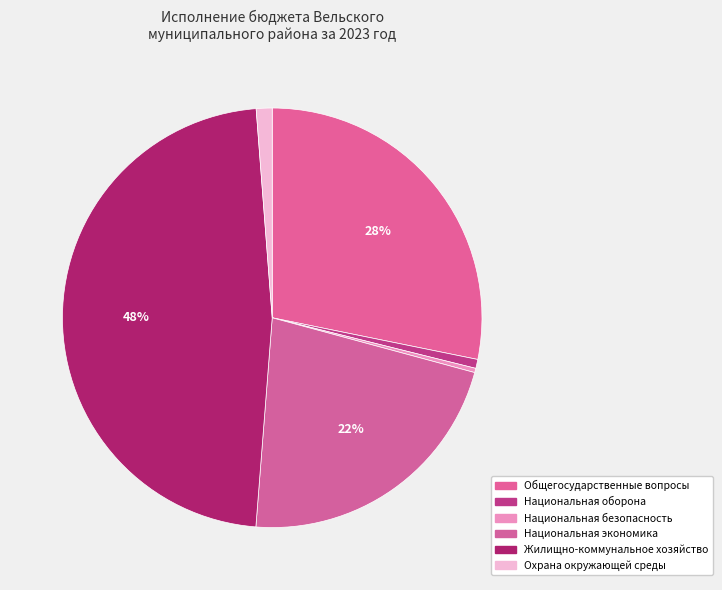

Count the number of slices in the pie.

6